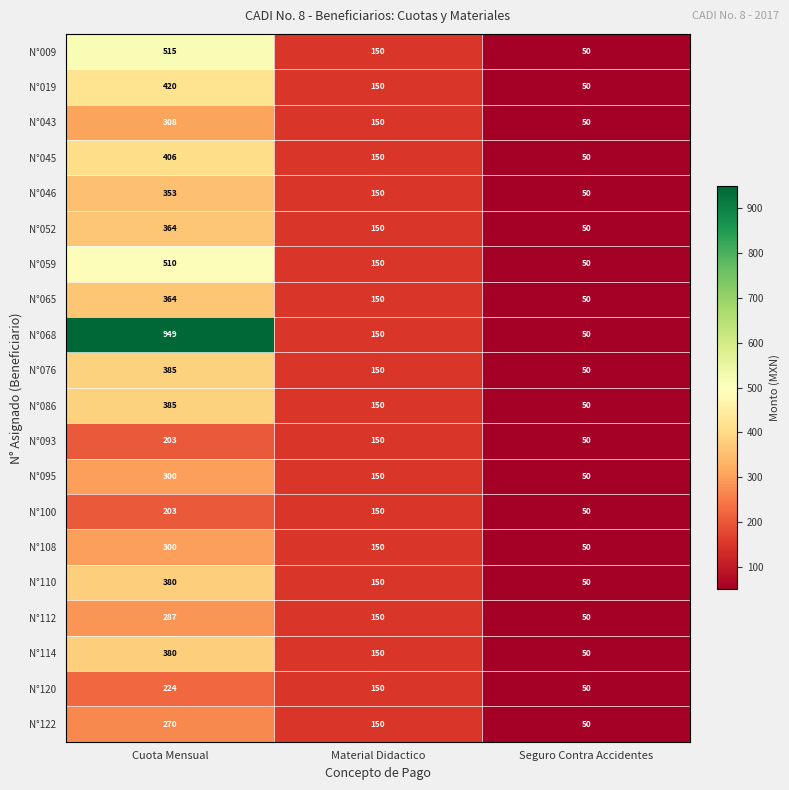

What is the sum of the N°120 values at Material Didactico and Cuota Mensual?

374